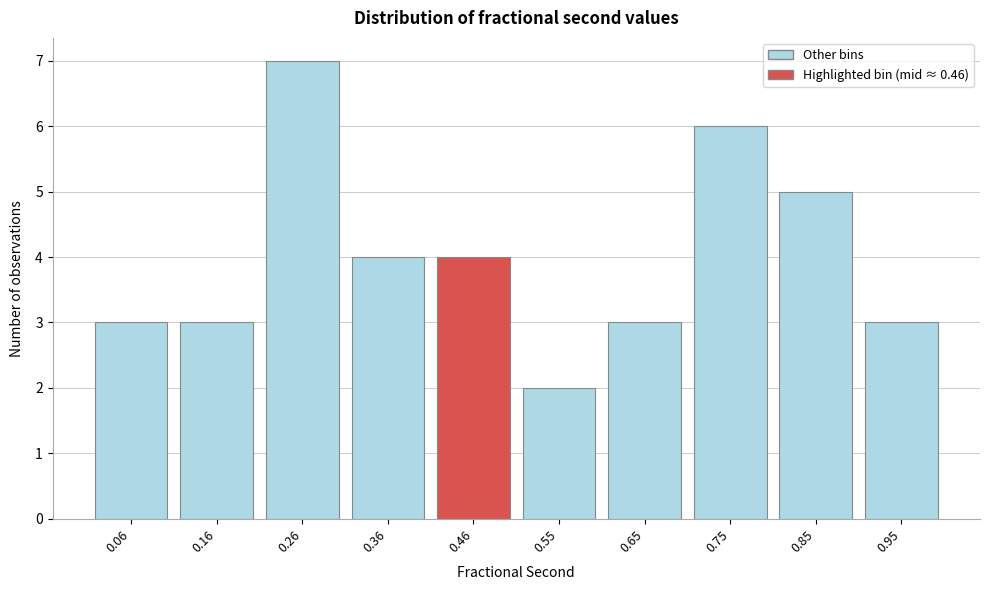

Reading right to left, what are all the values shown in this chart?

0.95=3	0.85=5	0.75=6	0.65=3	0.55=2	0.46=4	0.36=4	0.26=7	0.16=3	0.06=3